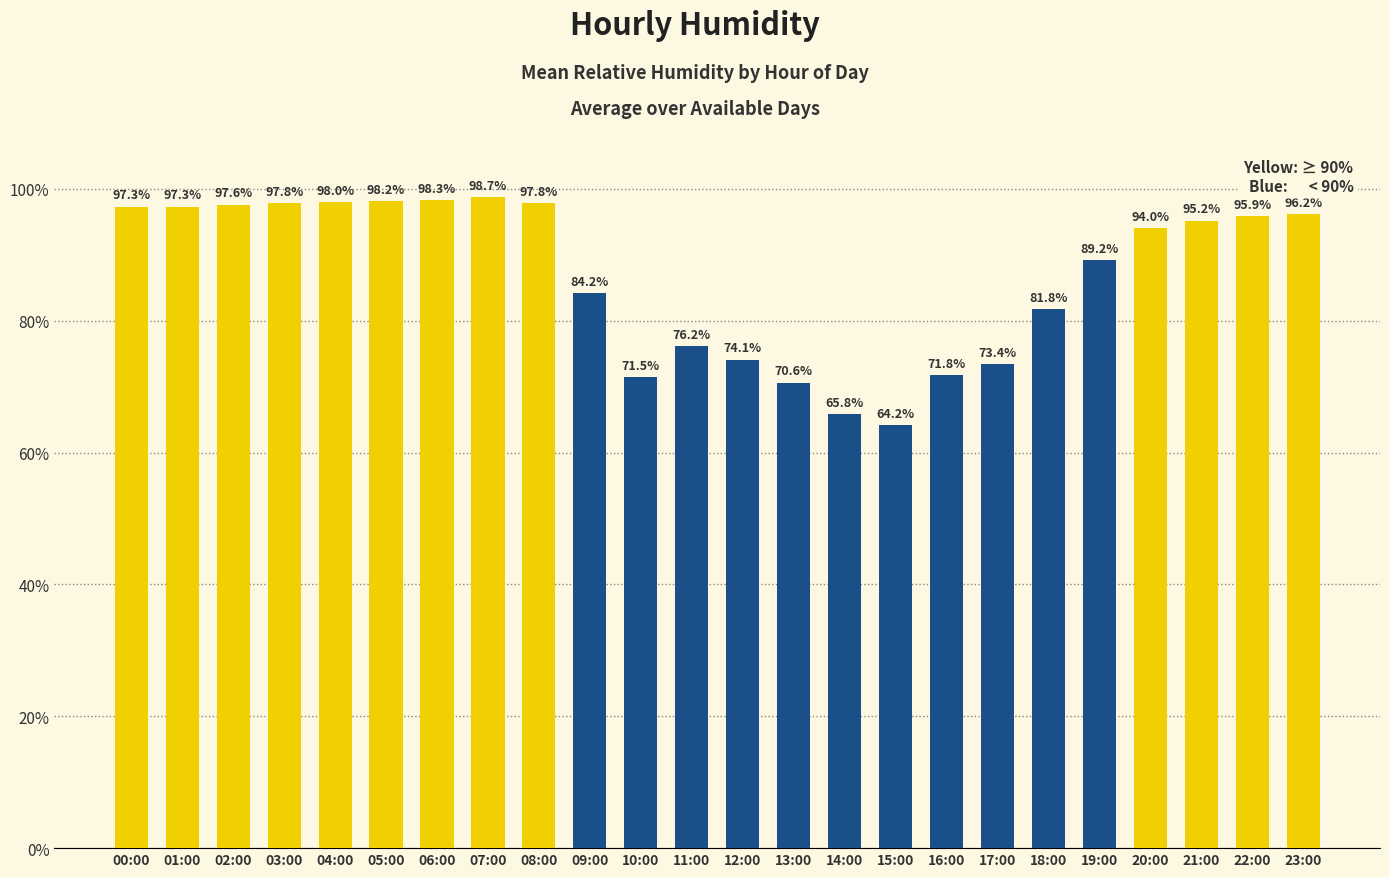

How many bars are there in total?

24